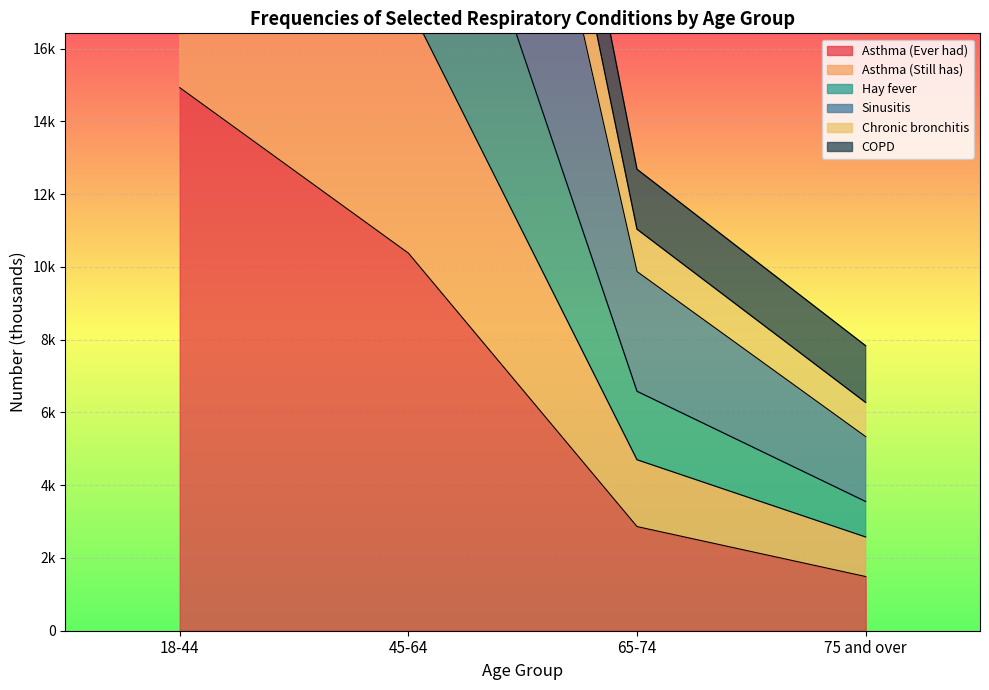

What is the difference between the second highest and minimum values in the Asthma (Still has) series?

14655